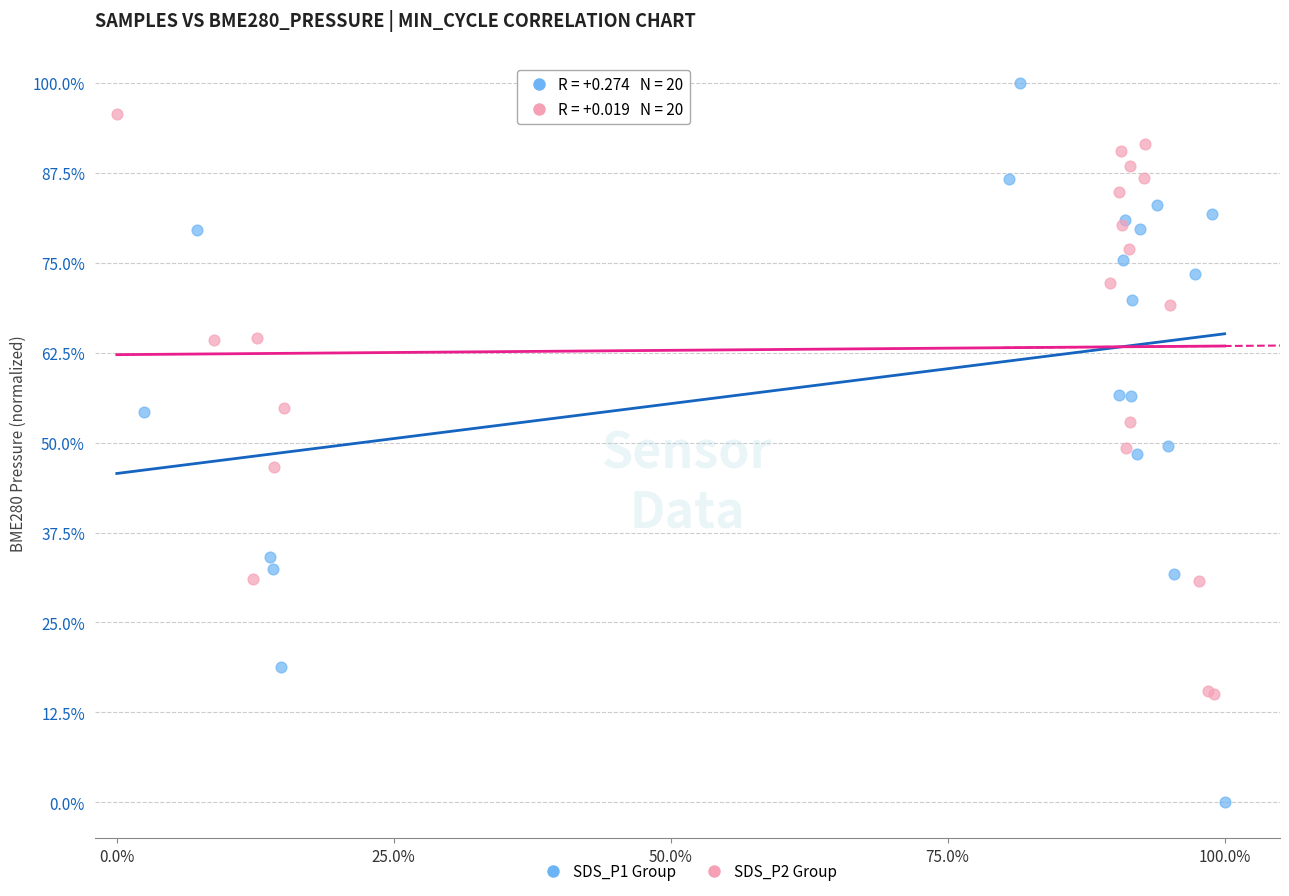

What are all the series names shown in the legend?

SDS_P1 Group, SDS_P2 Group